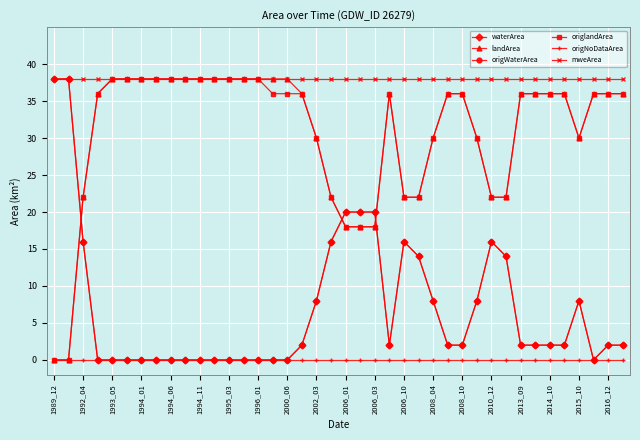

Does the chart have visible grid lines?

Yes